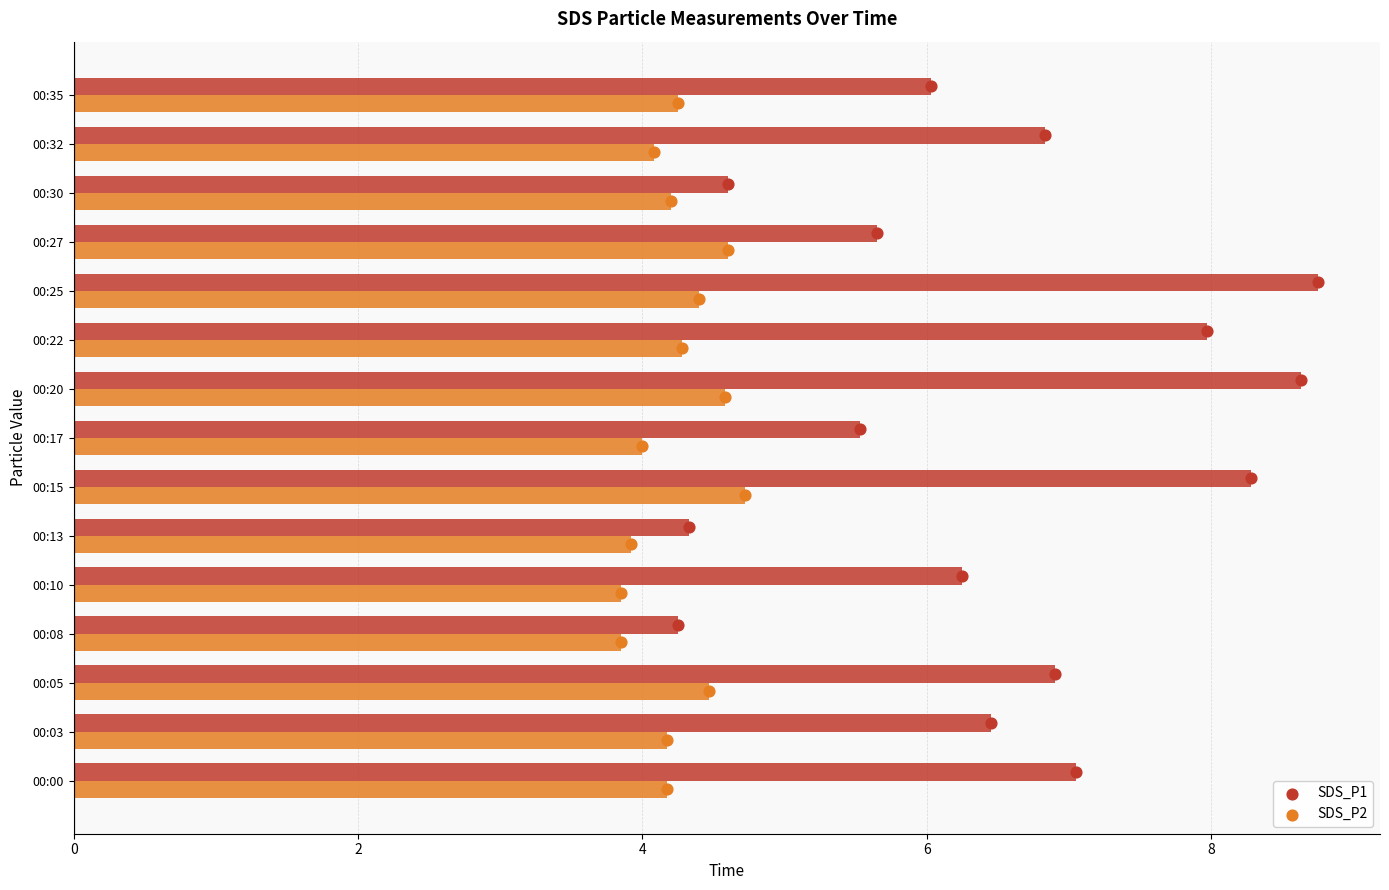

Which series contains the lowest Y value?

SDS_P2